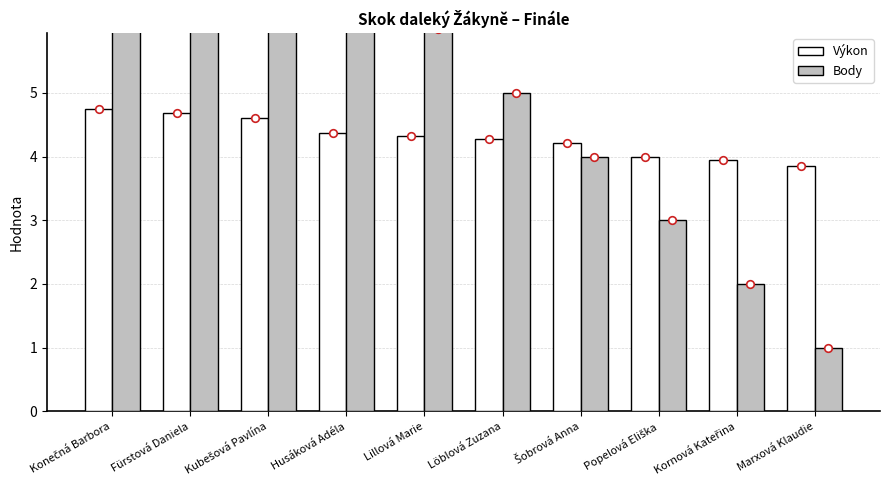

What is the total value across all series at Löblová Zuzana?

9.3